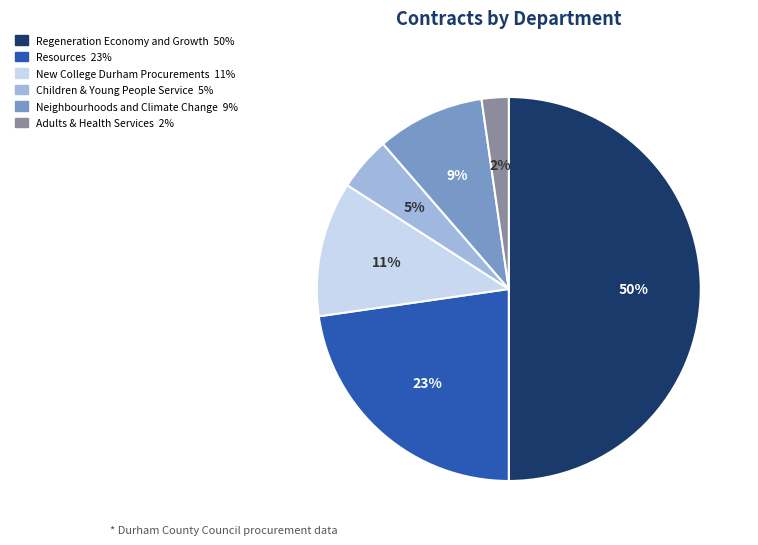

Combined, do Neighbourhoods and Climate Change and New College Durham Procurements account for over 50%?

No